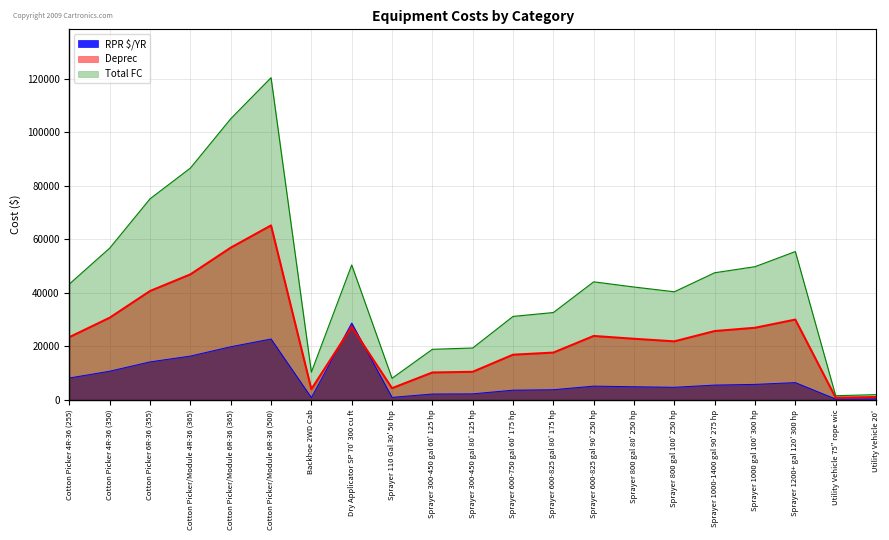

At how many categories does at least one series exceed 42825?

11